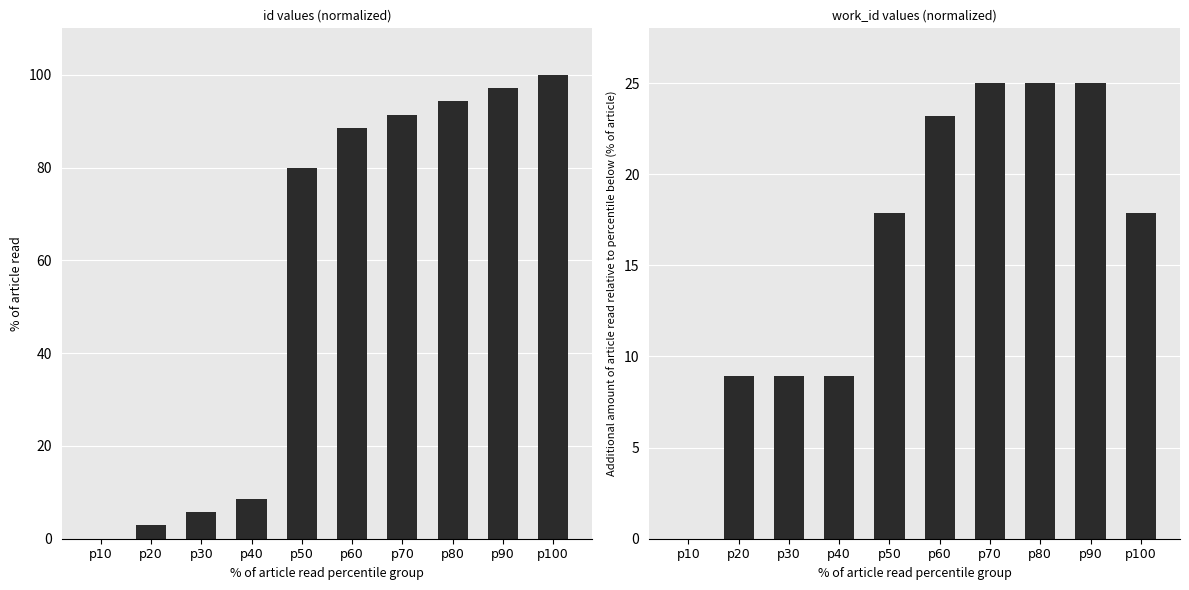

What are all the series names shown in the legend?

id, work_id